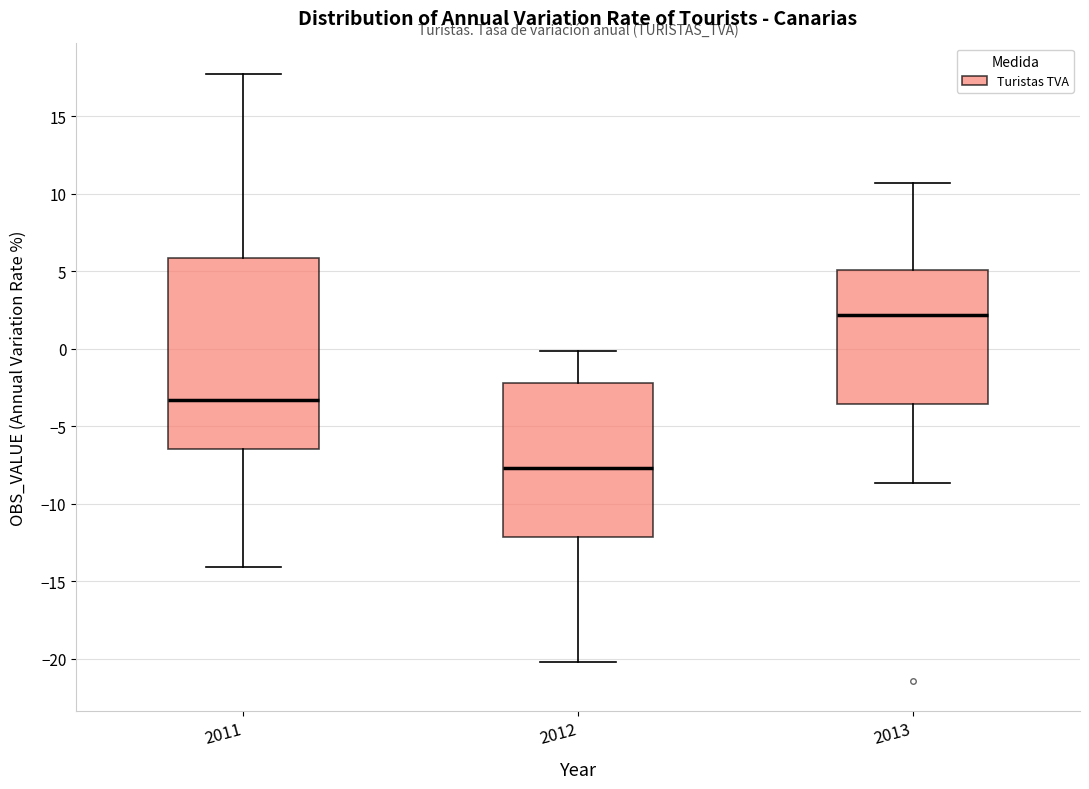

Where does the lower whisker of the box at x = 2012 end on the y-axis? The values are not printed on the chart, so give them approximately, as read against the axis.

-20.0